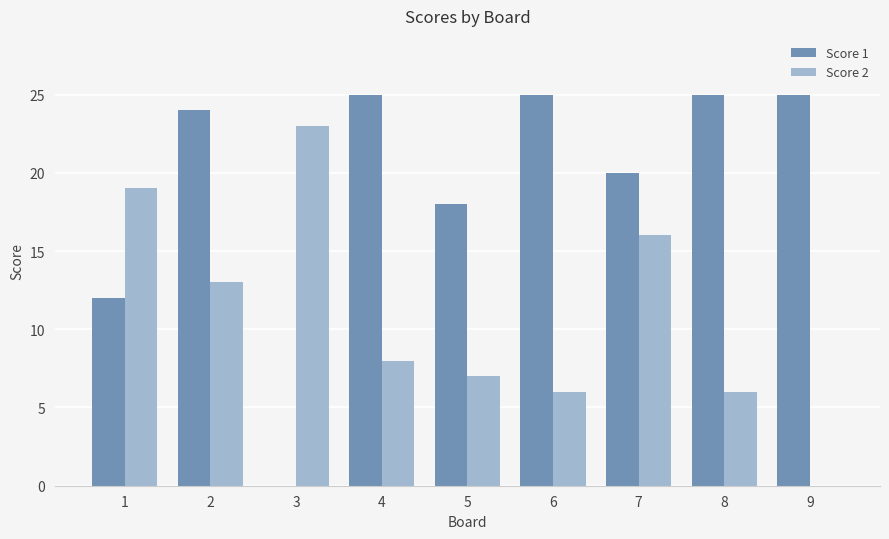

Which series has the largest total across all categories?

Score 1